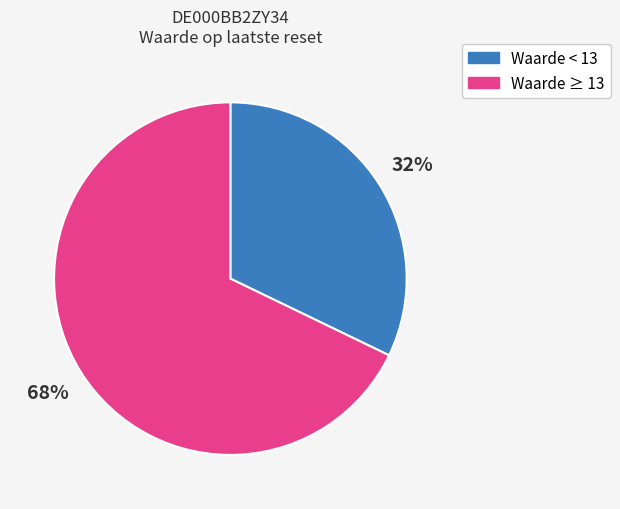

How many slices are in this pie chart?

2